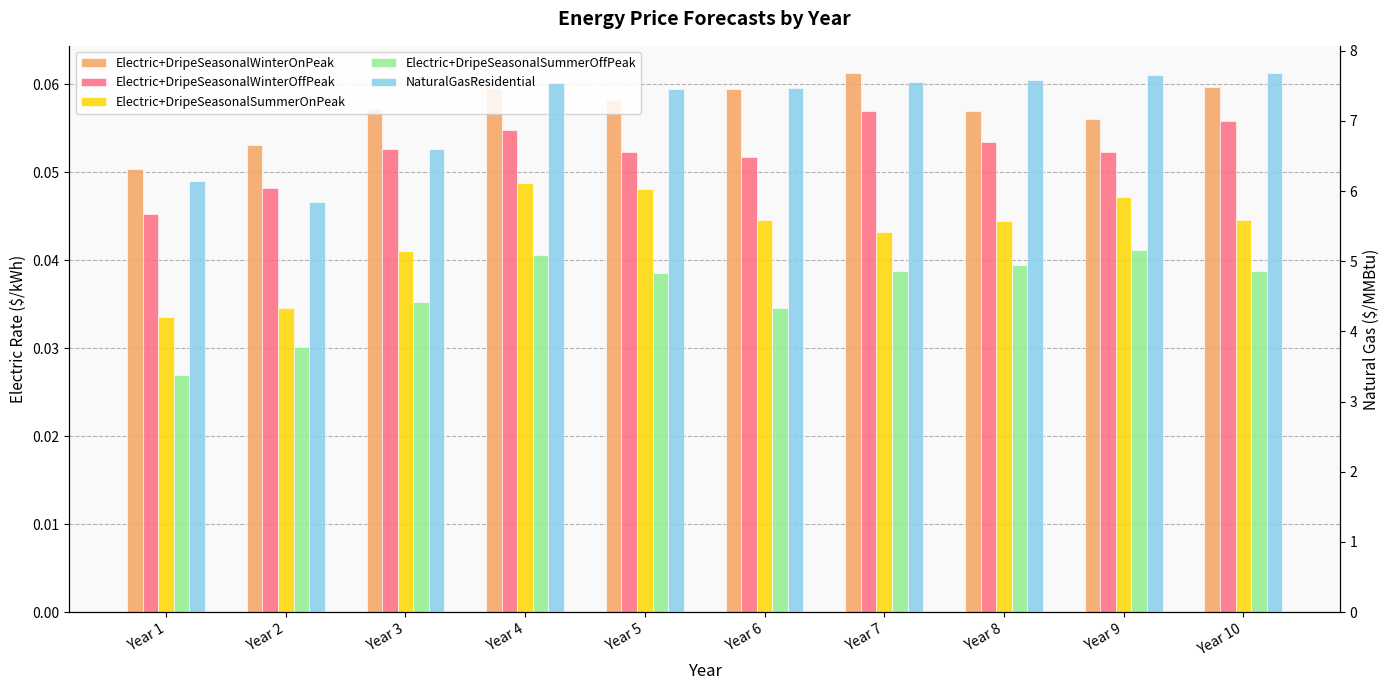

Reading left to right, what are all the values shown in this chart?

Electric+DripeSeasonalWinterOnPeak: Year 1=0.1	Year 2=0.1	Year 3=0.1	Year 4=0.1	Year 5=0.1	Year 6=0.1	Year 7=0.1	Year 8=0.1	Year 9=0.1	Year 10=0.1
Electric+DripeSeasonalWinterOffPeak: Year 1=0.0	Year 2=0.0	Year 3=0.1	Year 4=0.1	Year 5=0.1	Year 6=0.1	Year 7=0.1	Year 8=0.1	Year 9=0.1	Year 10=0.1
Electric+DripeSeasonalSummerOnPeak: Year 1=0.0	Year 2=0.0	Year 3=0.0	Year 4=0.0	Year 5=0.0	Year 6=0.0	Year 7=0.0	Year 8=0.0	Year 9=0.0	Year 10=0.0
Electric+DripeSeasonalSummerOffPeak: Year 1=0.0	Year 2=0.0	Year 3=0.0	Year 4=0.0	Year 5=0.0	Year 6=0.0	Year 7=0.0	Year 8=0.0	Year 9=0.0	Year 10=0.0
NaturalGasResidential: Year 1=6.1	Year 2=5.8	Year 3=6.6	Year 4=7.5	Year 5=7.5	Year 6=7.5	Year 7=7.6	Year 8=7.6	Year 9=7.7	Year 10=7.7